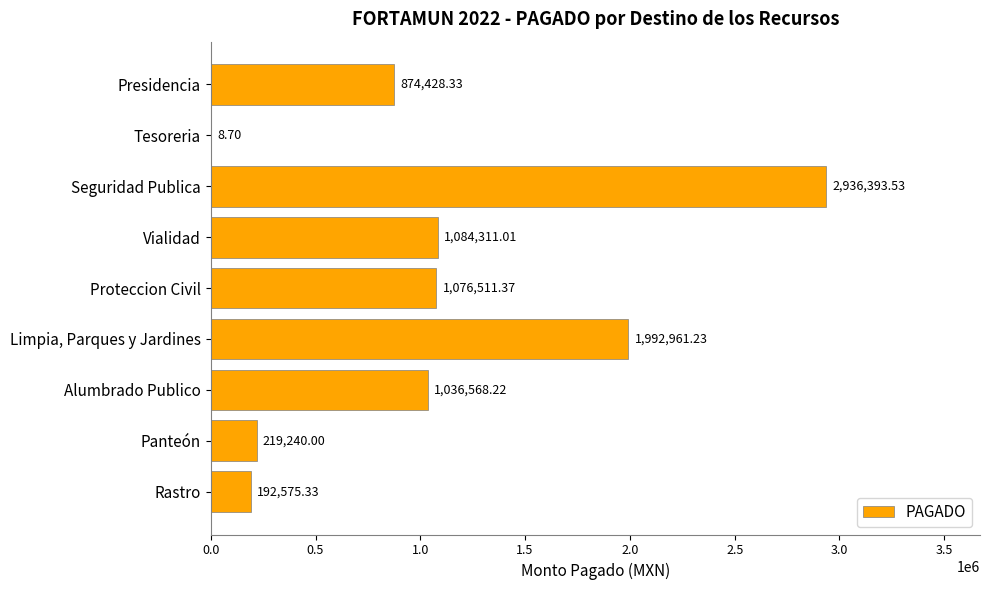

What is the change in value from Limpia, Parques y Jardines to Panteón?

-1773721.2